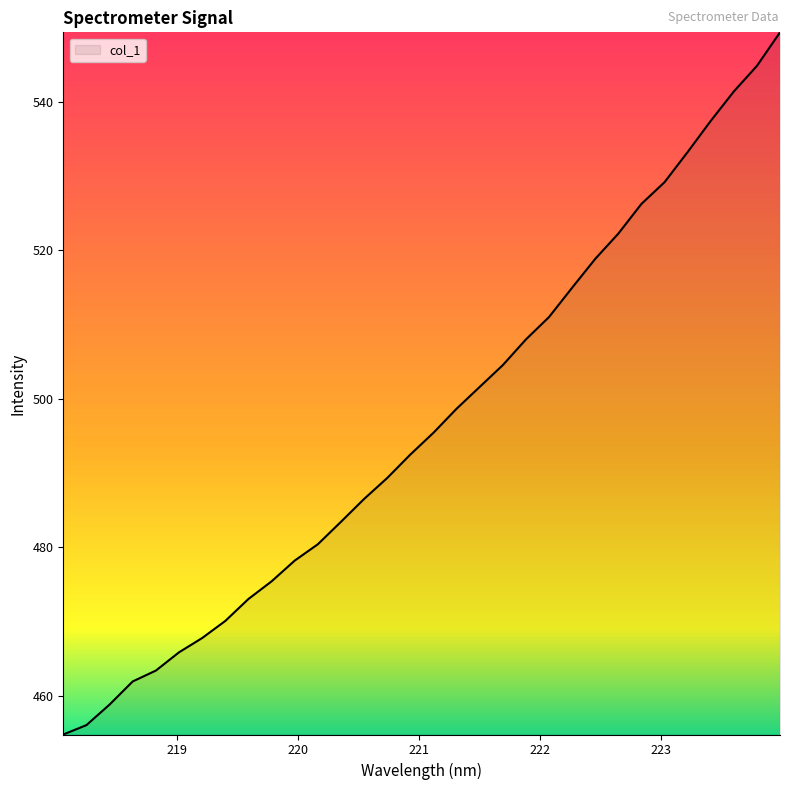

What is the greatest value displayed?

549.4